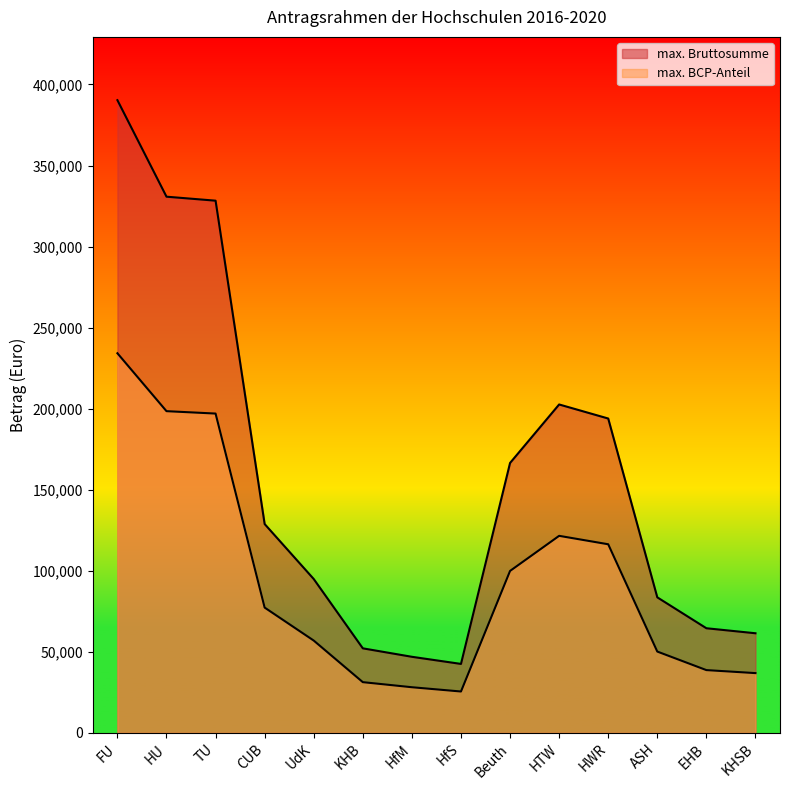

What is the label of the 11th point from the left?

HWR